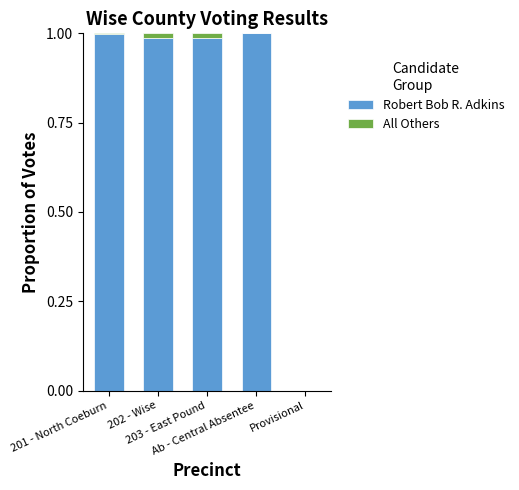

What is the label of the 5th bar from the left?

Provisional